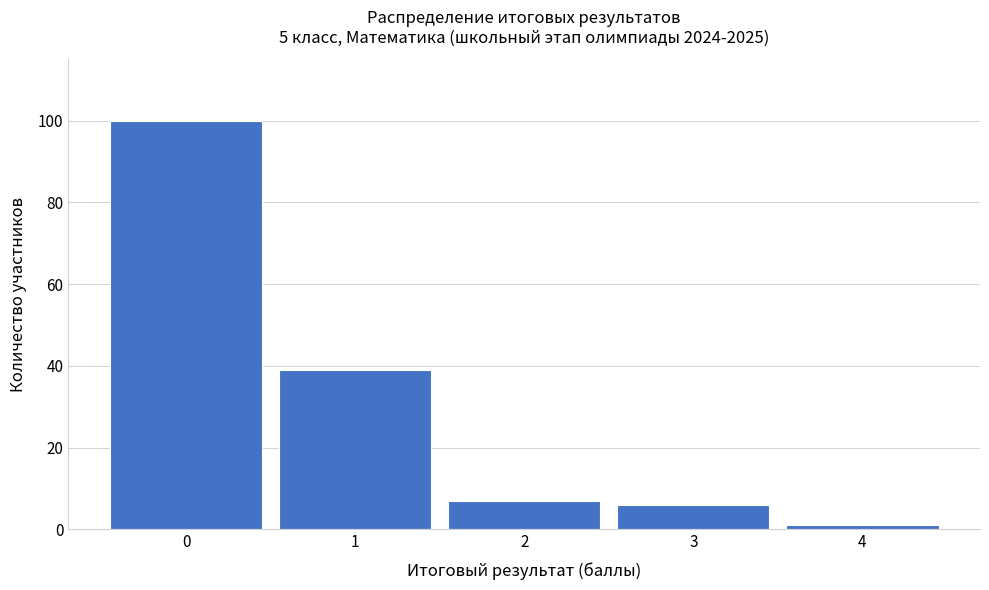

Reading left to right, list all the values displayed in this chart.

100	39	7	6	1